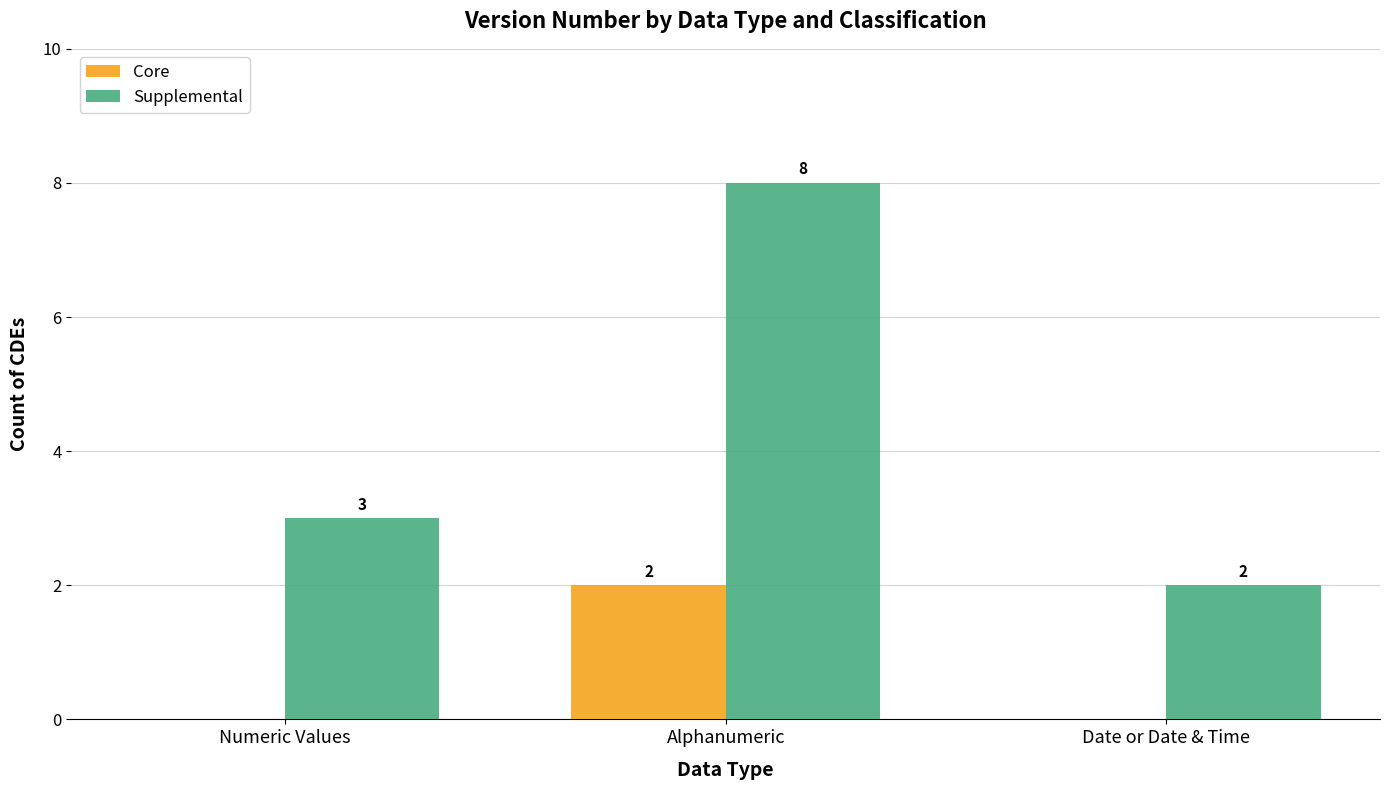

Which series has the widest spread of values?

Supplemental